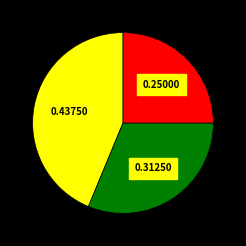

Is there a majority slice in this chart?

No